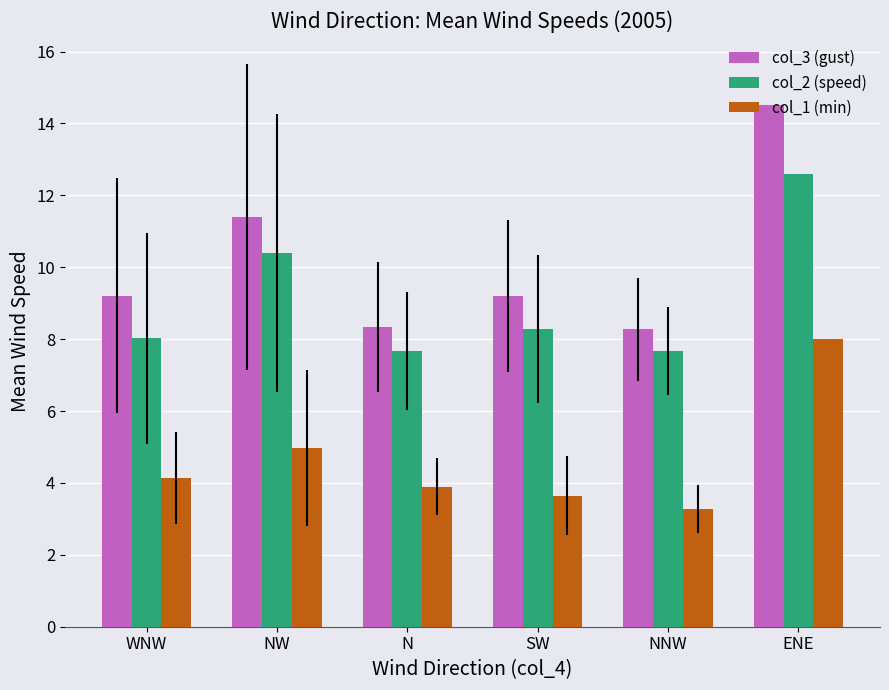

At ENE, list the series in order from largest to smallest.

col_3 (gust), col_2 (speed), col_1 (min)